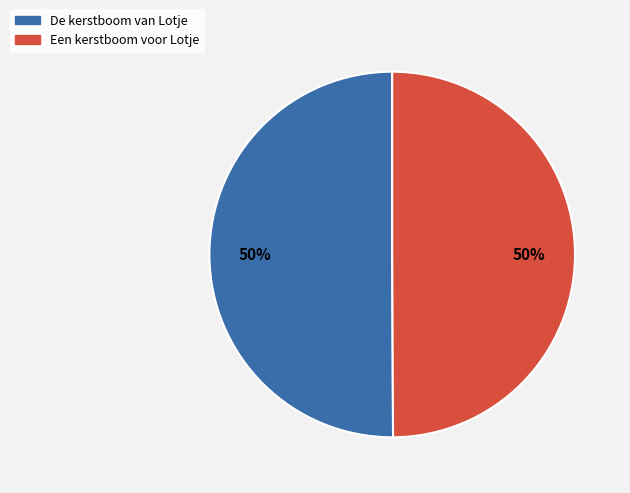

How many segments does this pie chart have?

2